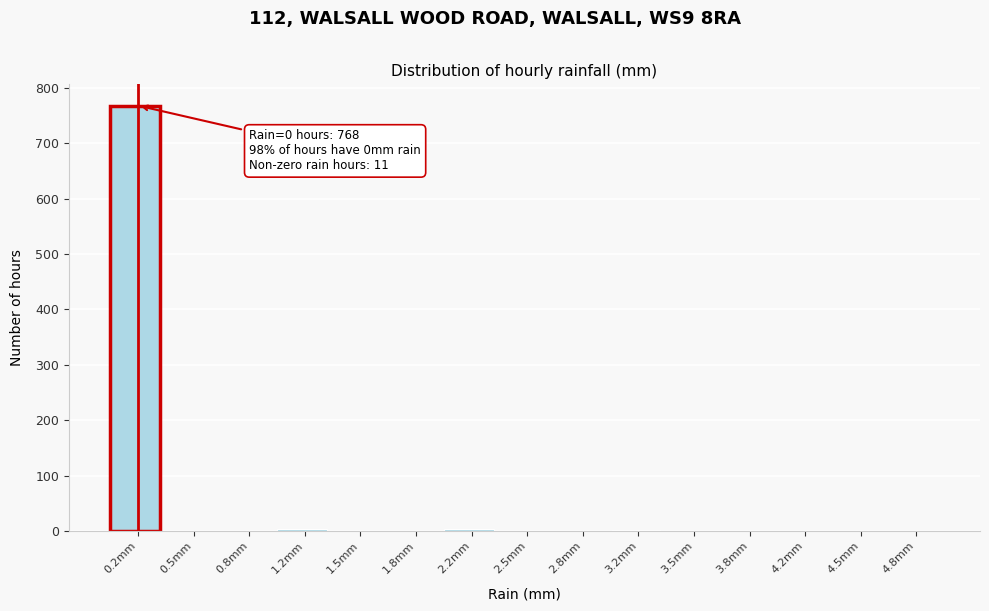

Over which range of the x-axis is the bar tallest?

0.00 to 0.35